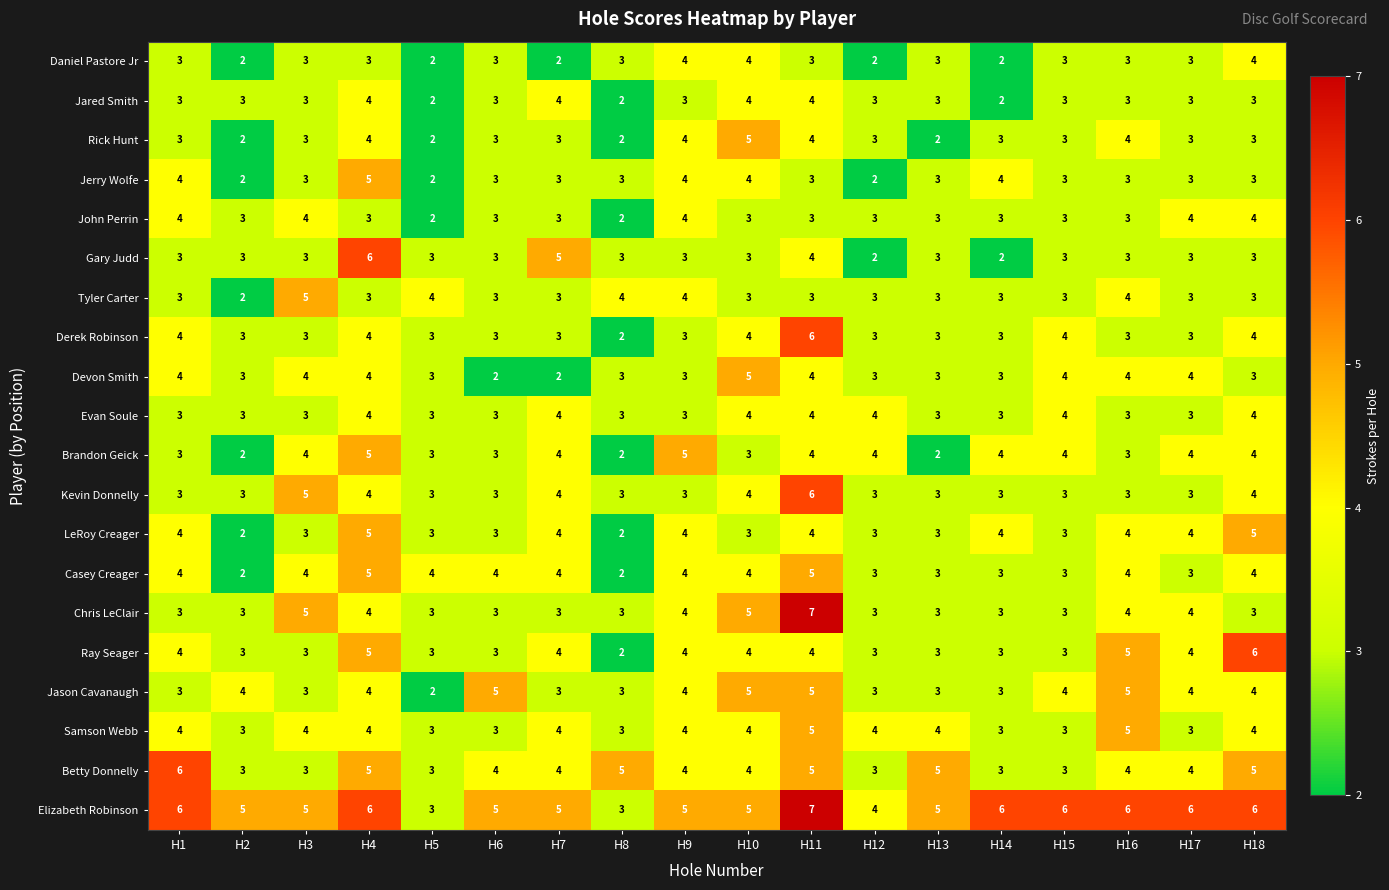

How many series are shown in this chart?

20